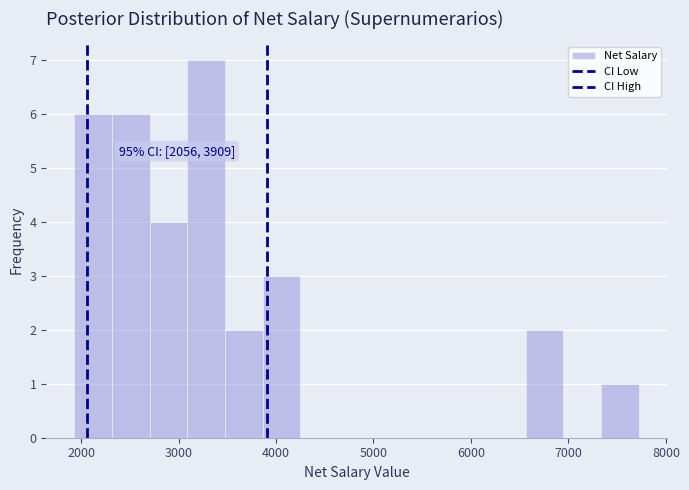

Read against the x-axis, roughly where is the centre of the tallest bar?

3300